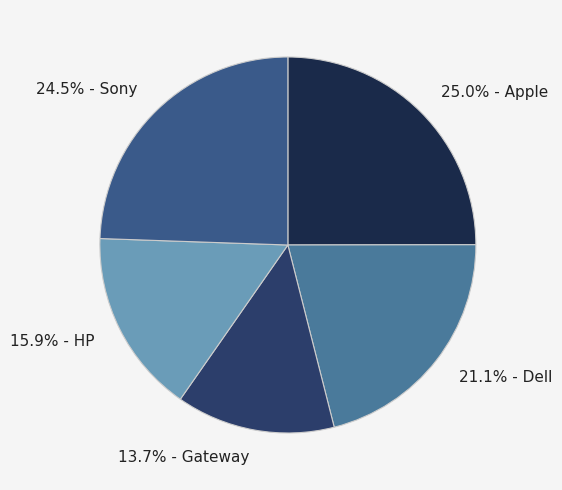

Is there any slice that represents more than half of the pie?

No